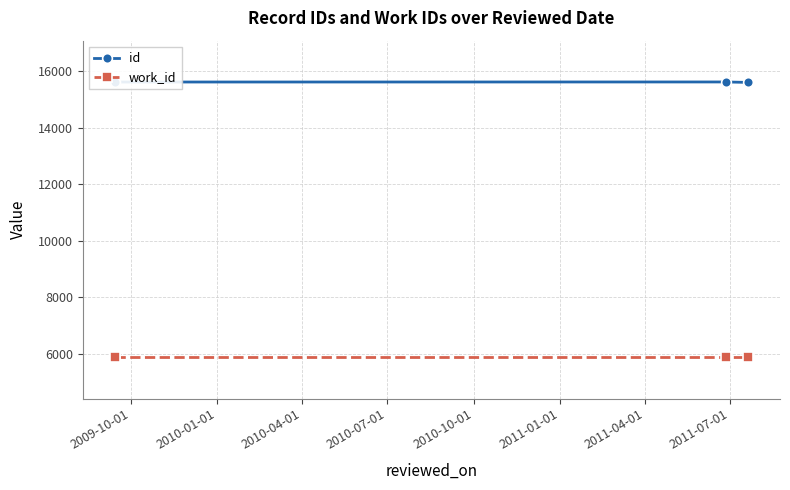

Count the number of data series in this chart.

2